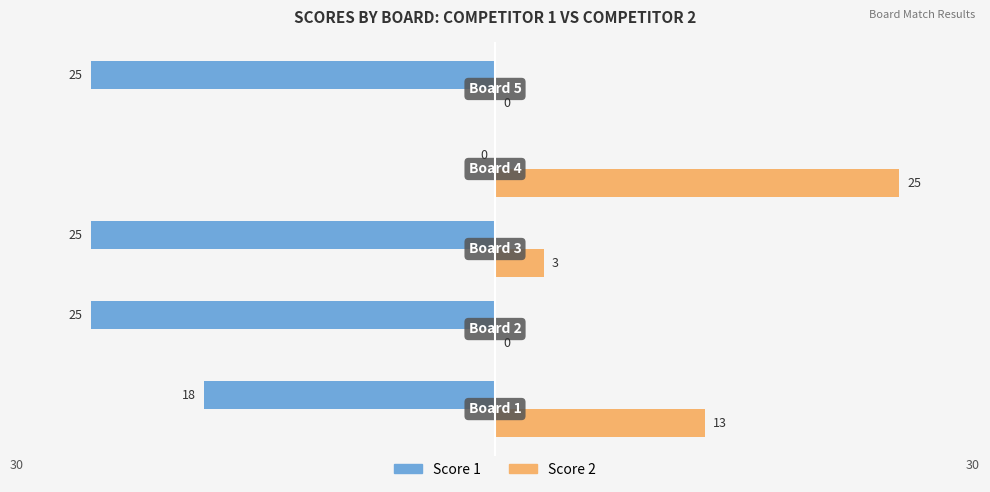

What is the sum of all Score 2 values?

41